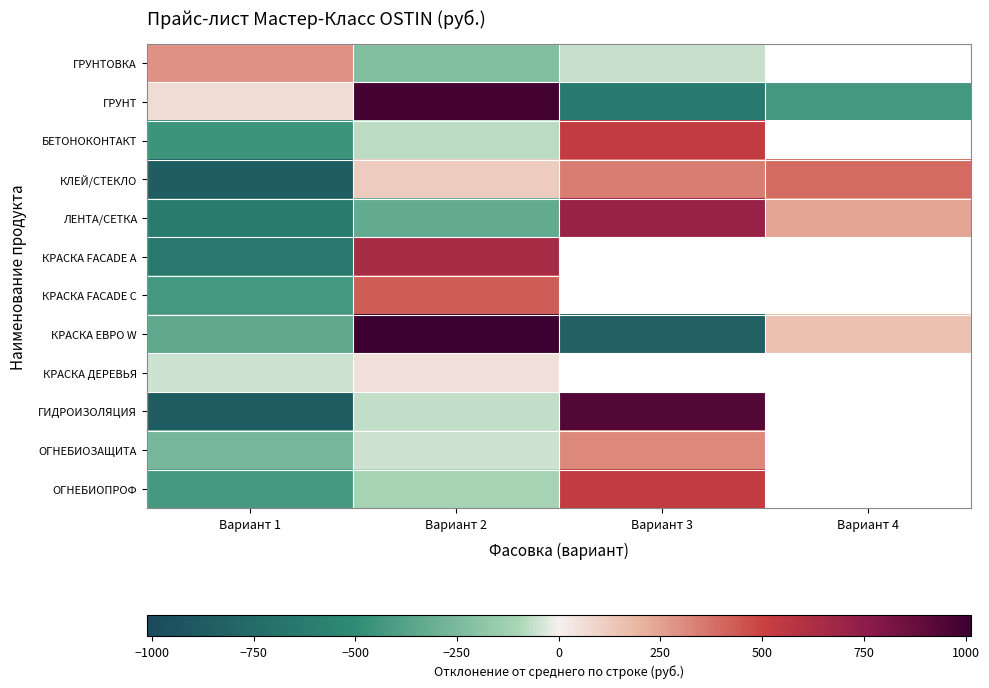

At how many categories does at least one series exceed 22?

4